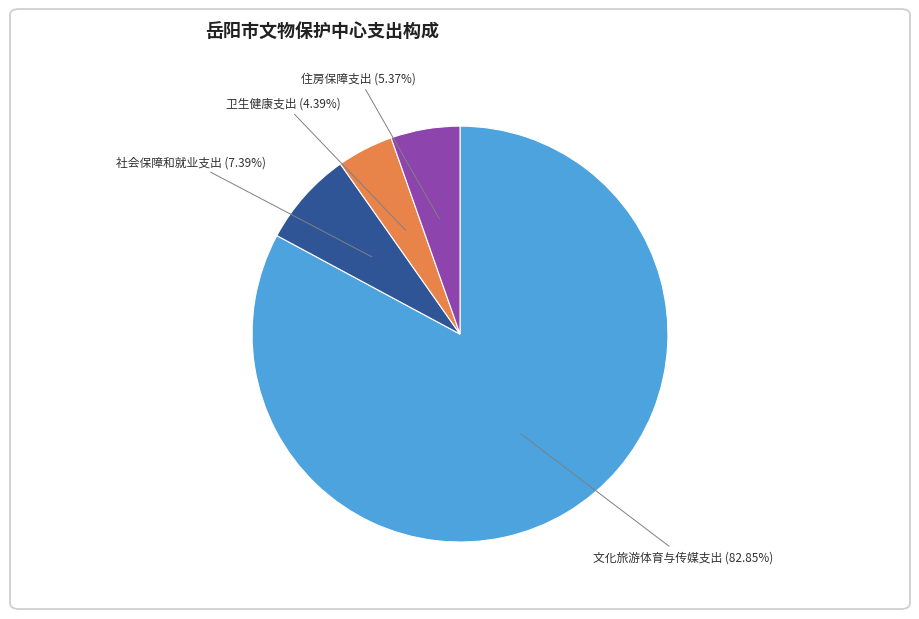

Does any single category account for the majority?

Yes